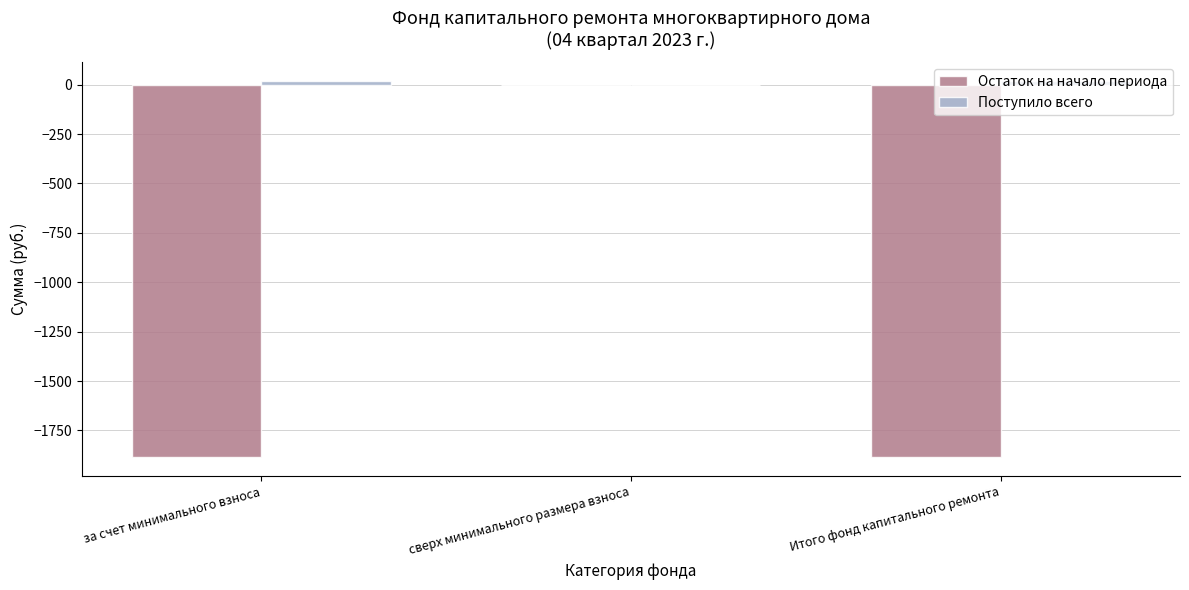

Is it true that Остаток на начало периода equals -545.3 at Итого фонд капитального ремонта?

False